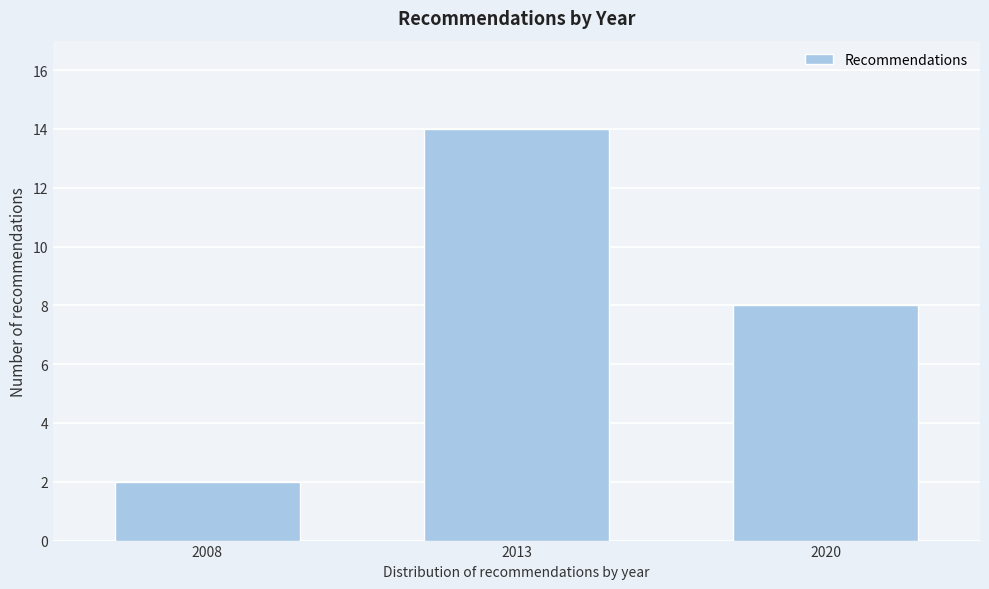

Reading left to right, what are all the values shown in this chart?

2	14	8